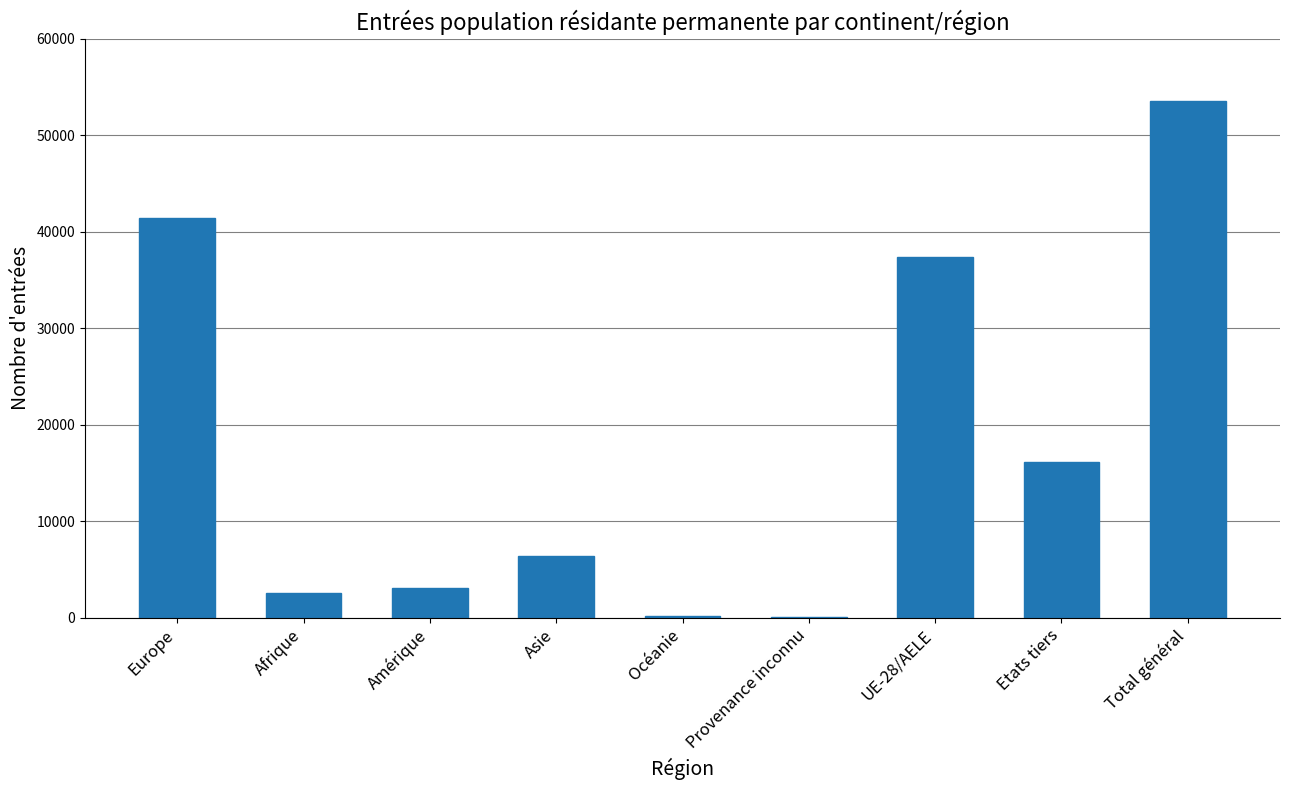

The chart shows a value of 53568 at Total général. True or false?

True